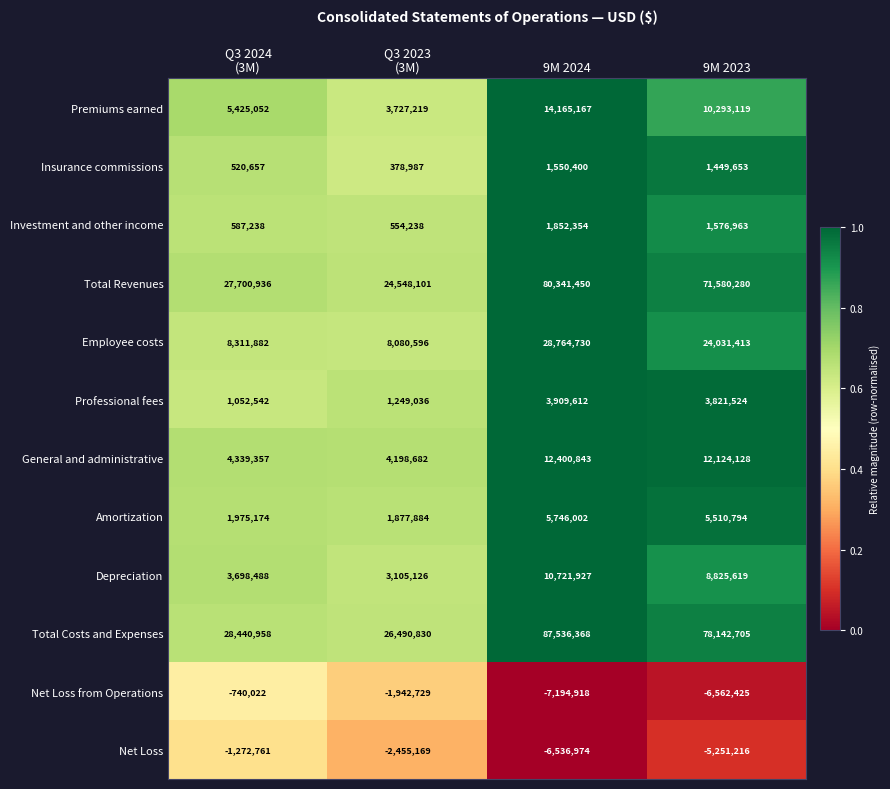

At how many categories does at least one series exceed 0?

4